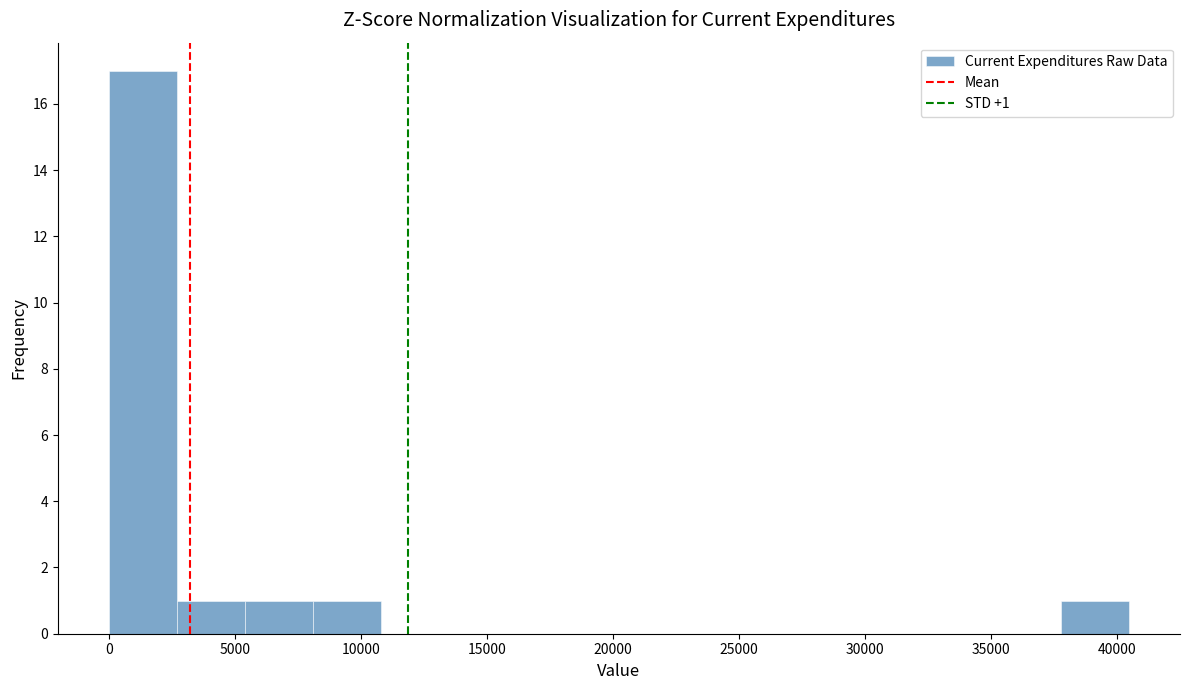

Which range on the x-axis has the tallest bar?

0 to 2500